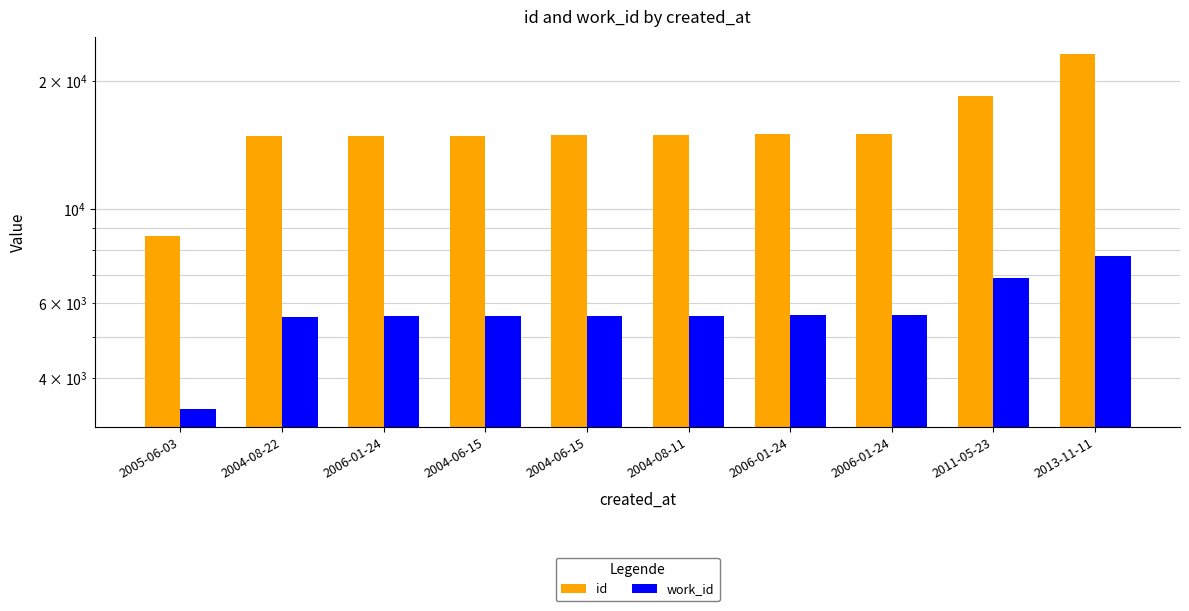

The id series shows 14698 at 2005-06-03. True or false?

False